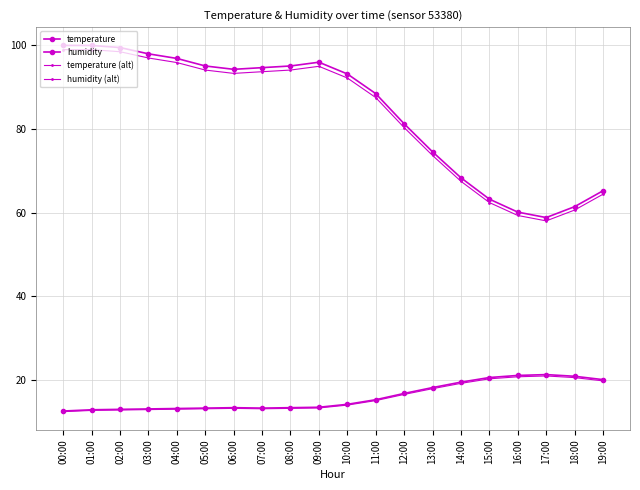

How many distinct data groups are displayed?

4